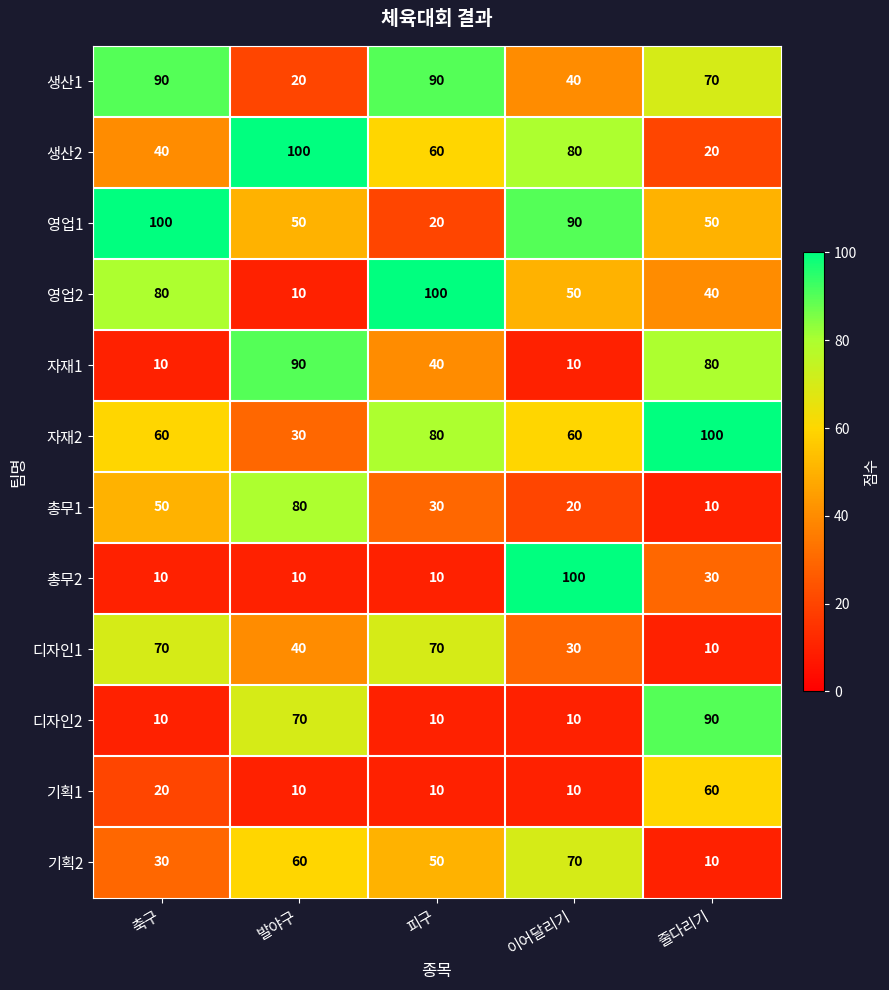

What is the greatest value displayed?

100